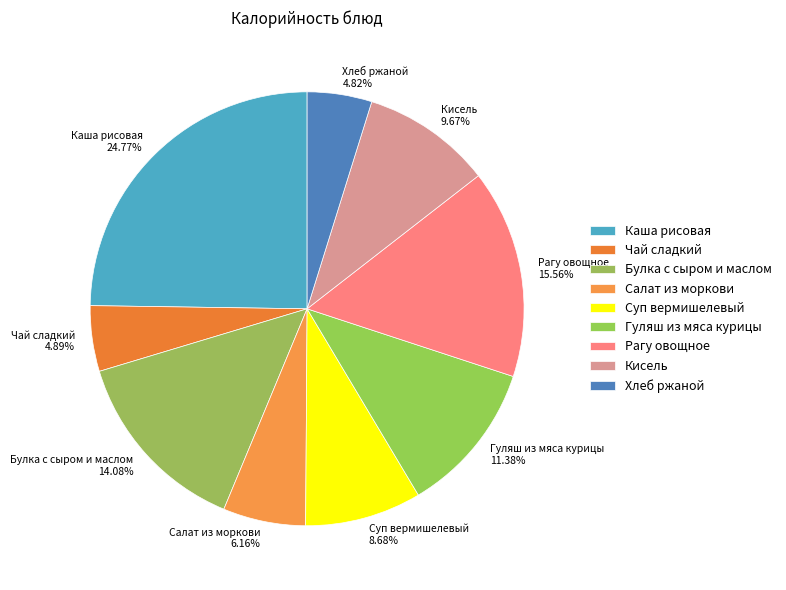

Count the number of slices in the pie.

9